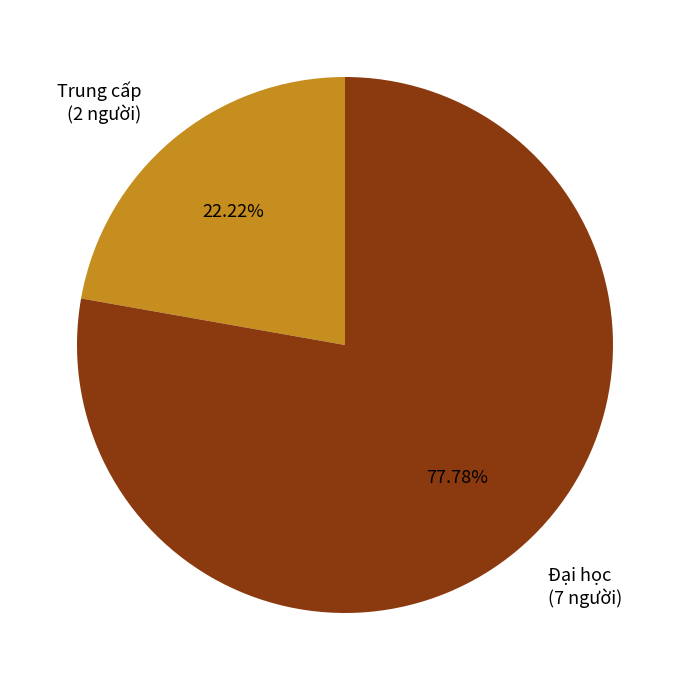

Combined, do Đại học (7 người) and Trung cấp (2 người) account for over 50%?

Yes